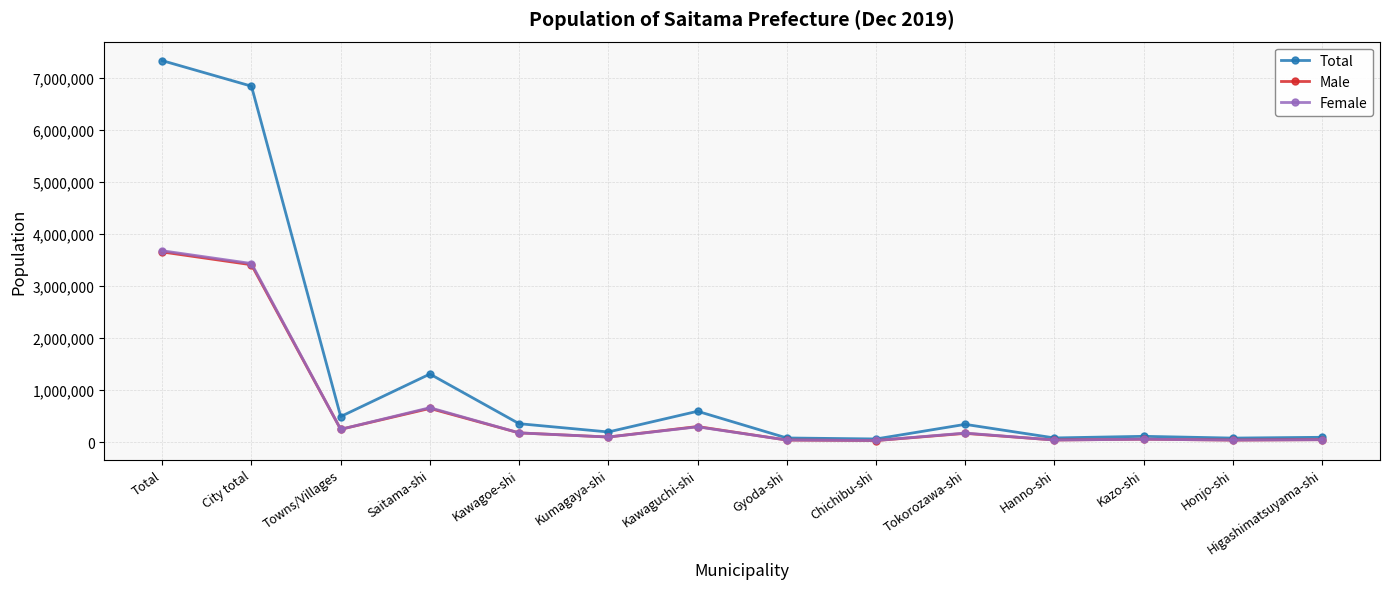

What is the label of the 6th point from the right?

Chichibu-shi